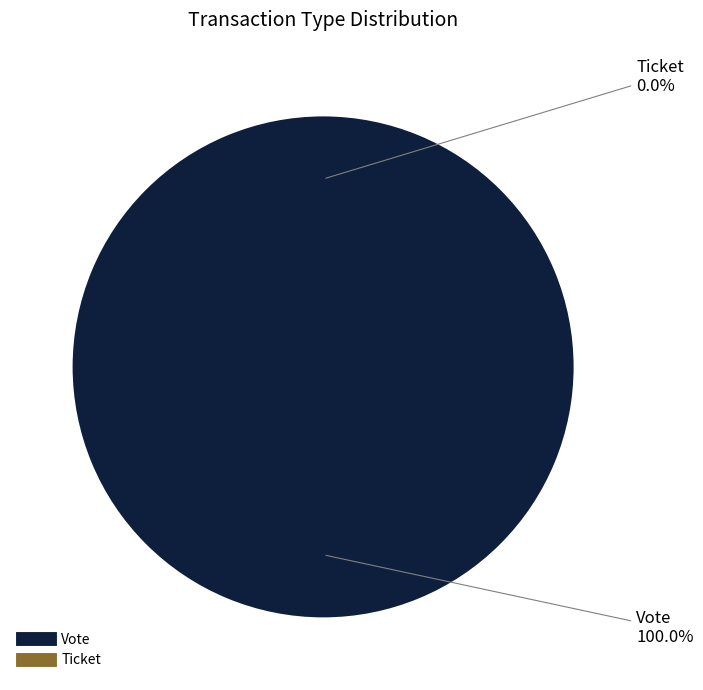

True or false: Ticket accounts for 13% of the total.

False